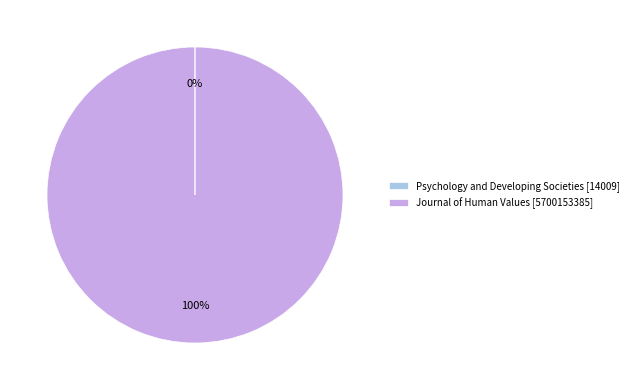

To the nearest percent, what portion does Journal of Human Values represent?

100%